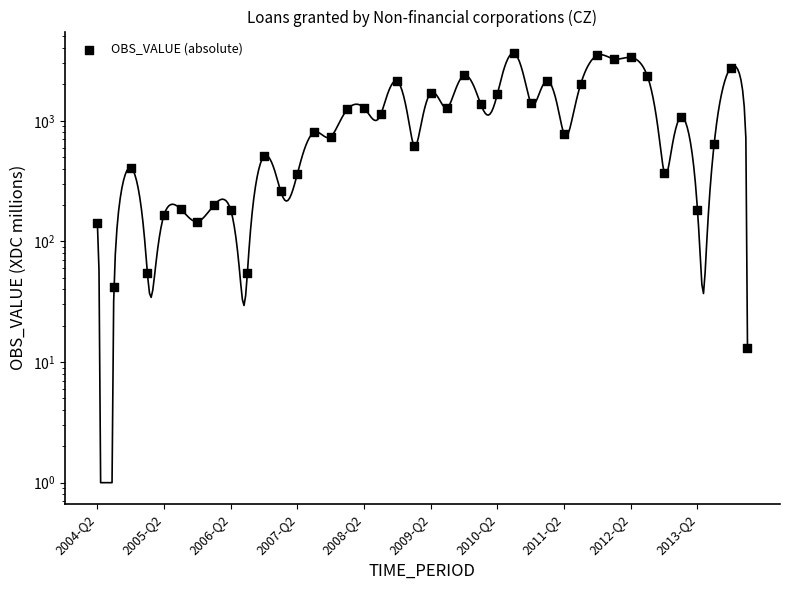

What is the ratio of the value at 17 to the value at 18?

0.5